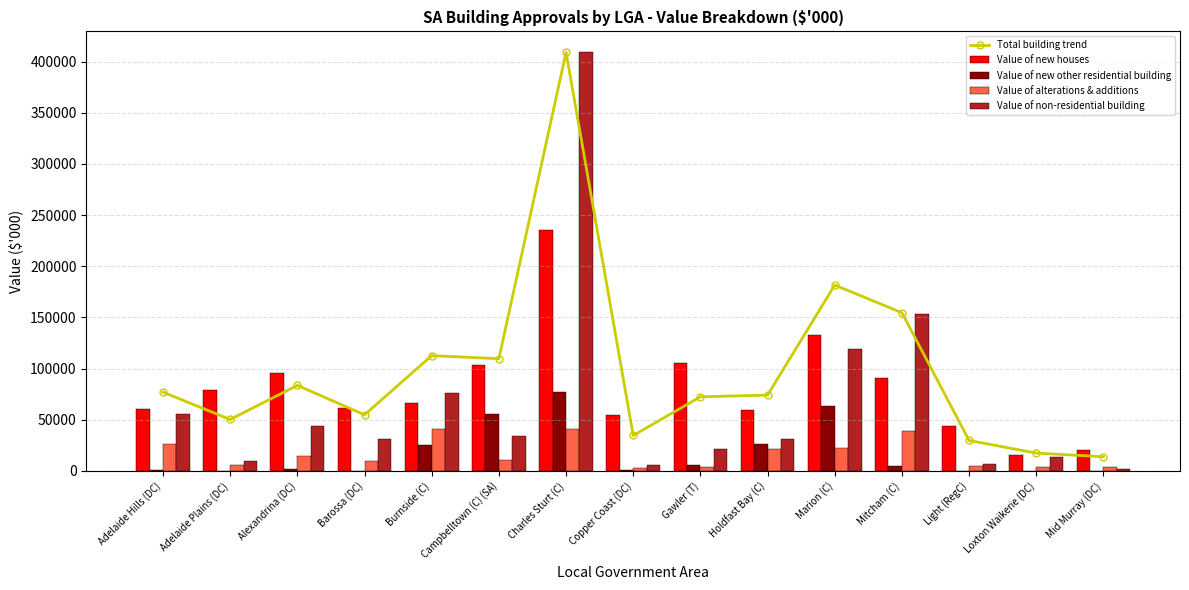

What are all the series names shown in the legend?

Total building trend, Value of new houses, Value of new other residential building, Value of alterations & additions, Value of non-residential building